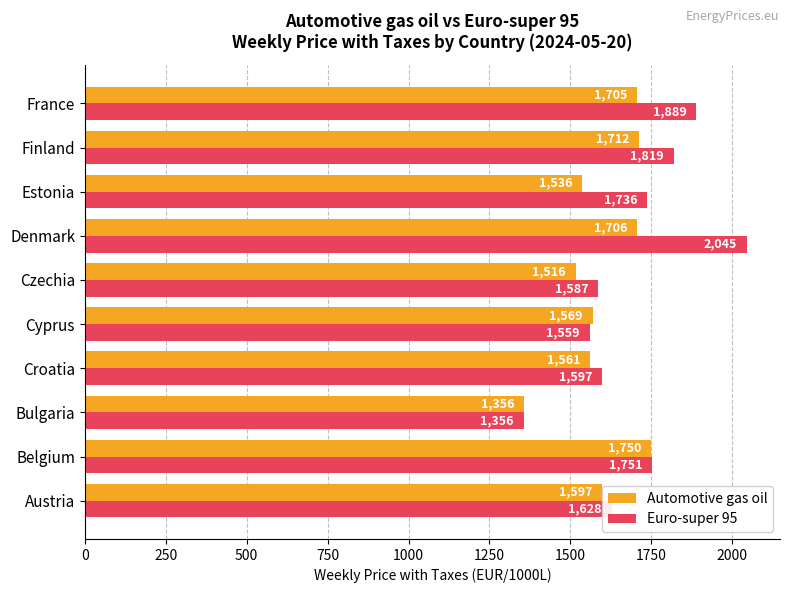

Between Estonia and Finland, which series saw the biggest shift?

Automotive gas oil